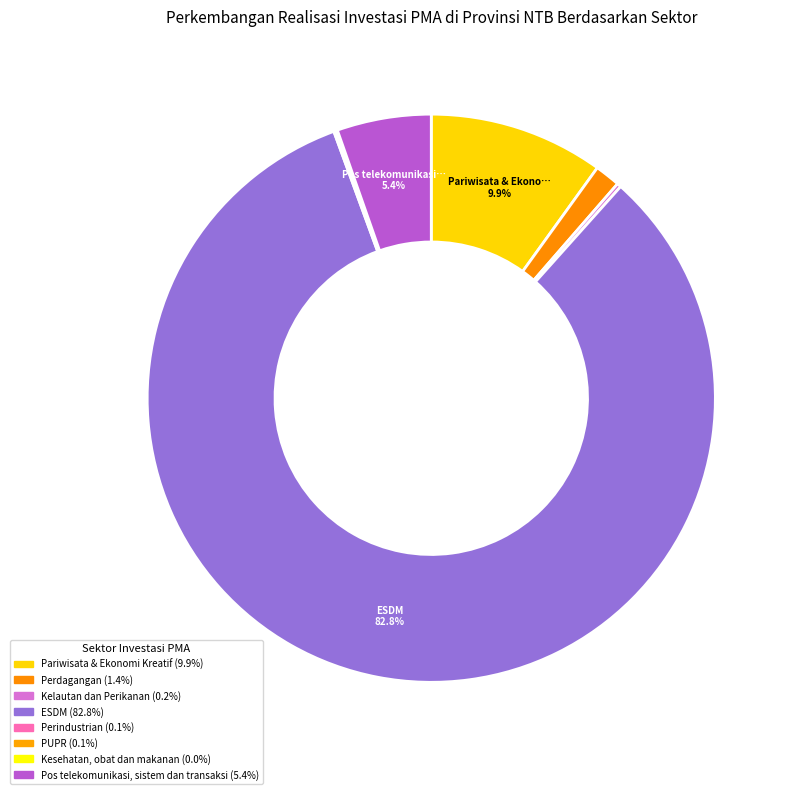

To the nearest percent, what portion does ESDM represent?

83%